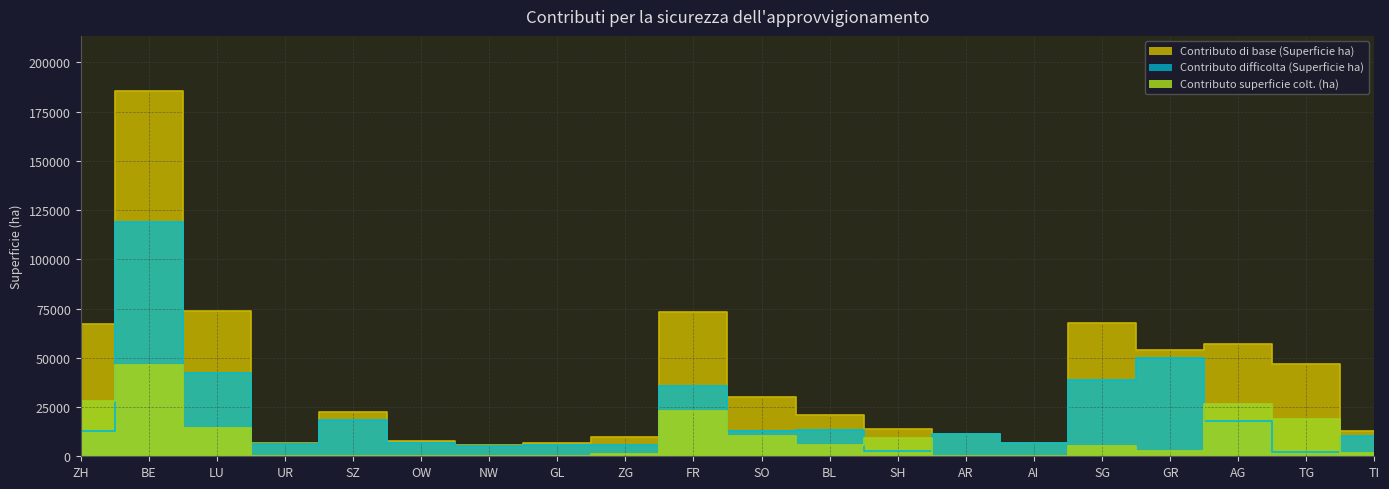

The value of Contributo di base (Superficie ha) at SG is 67620. True or false?

True